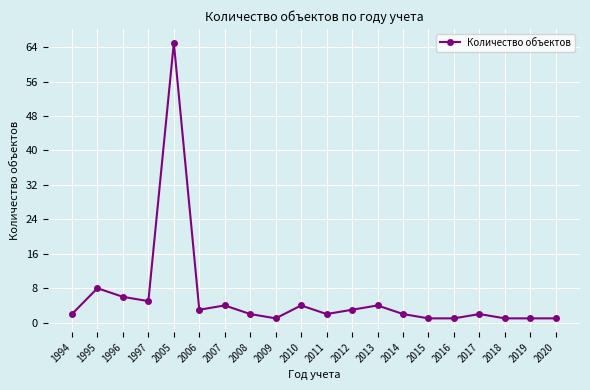

The value at 2013 is 4. True or false?

True